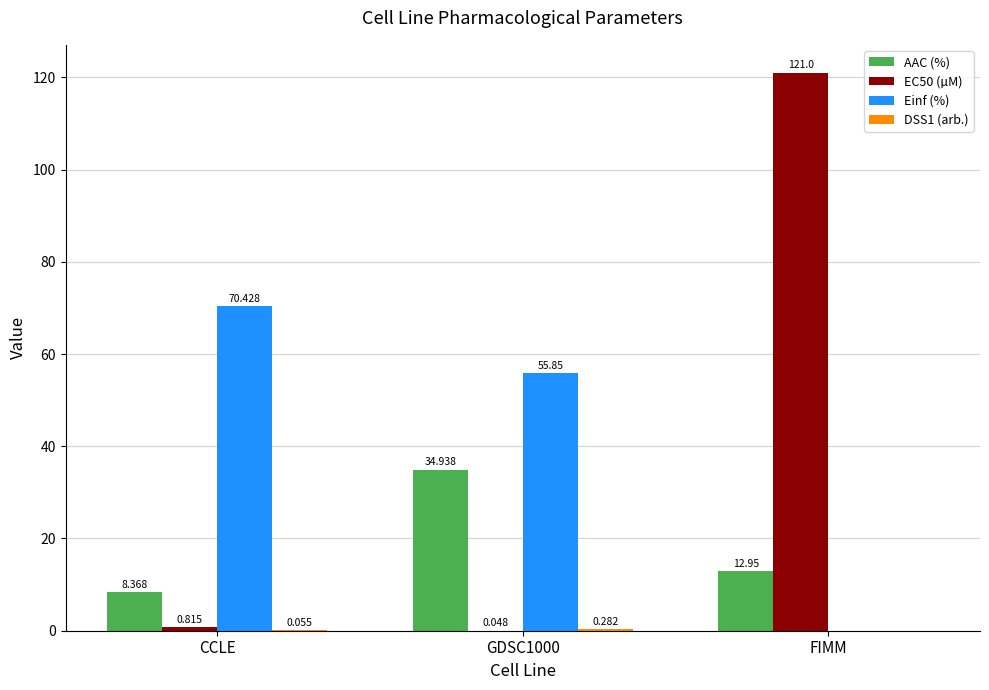

Which category has the highest value in the Einf (%) series?

CCLE